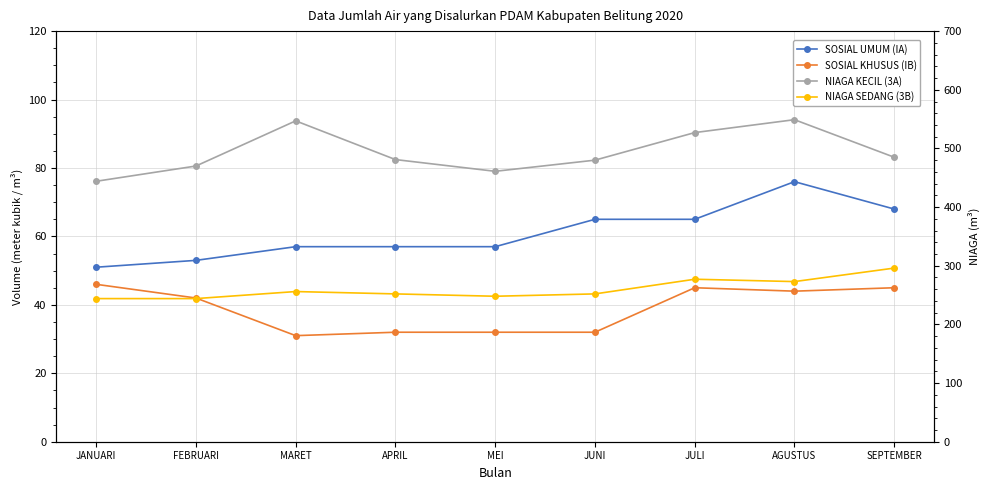

The value of NIAGA SEDANG (3B) at SEPTEMBER is 296. True or false?

True